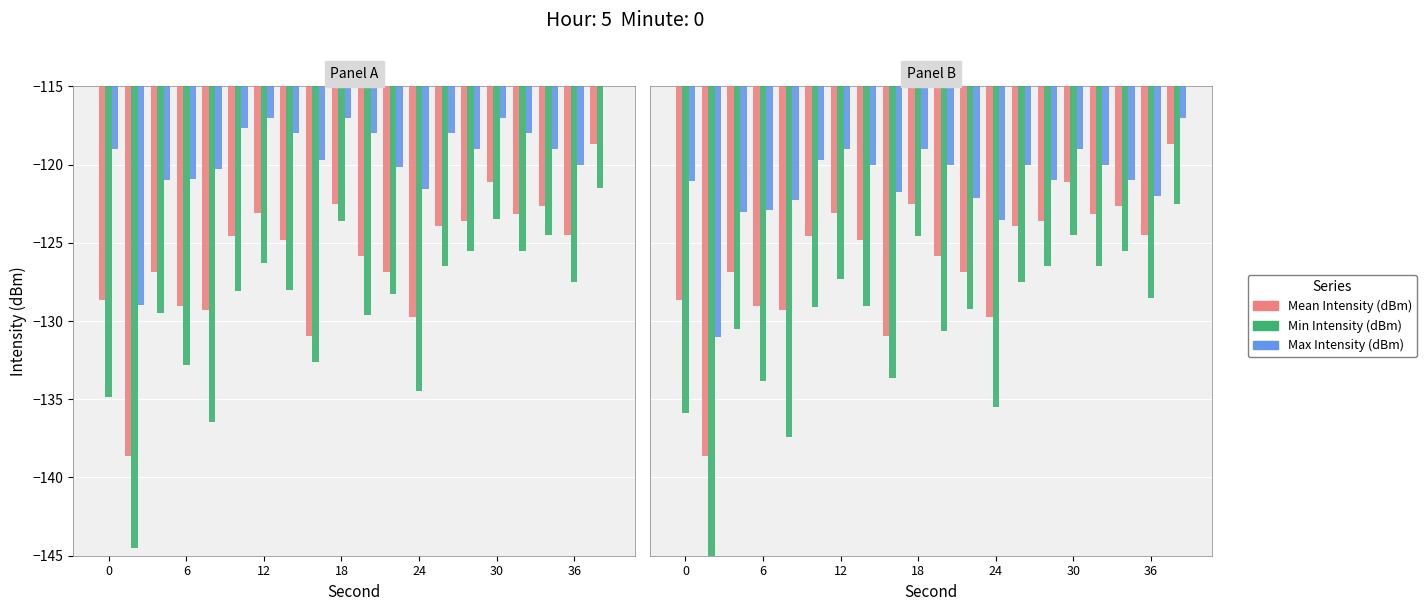

Which series has the largest total across all categories?

Max Intensity (dBm)